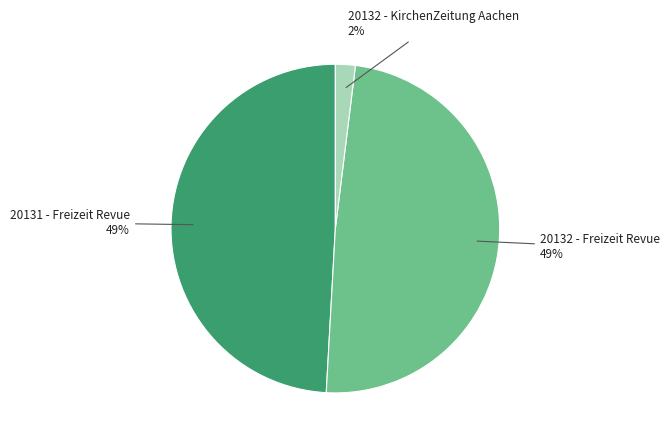

To the nearest percent, what is the difference between the largest and smallest slice percentages?

47%